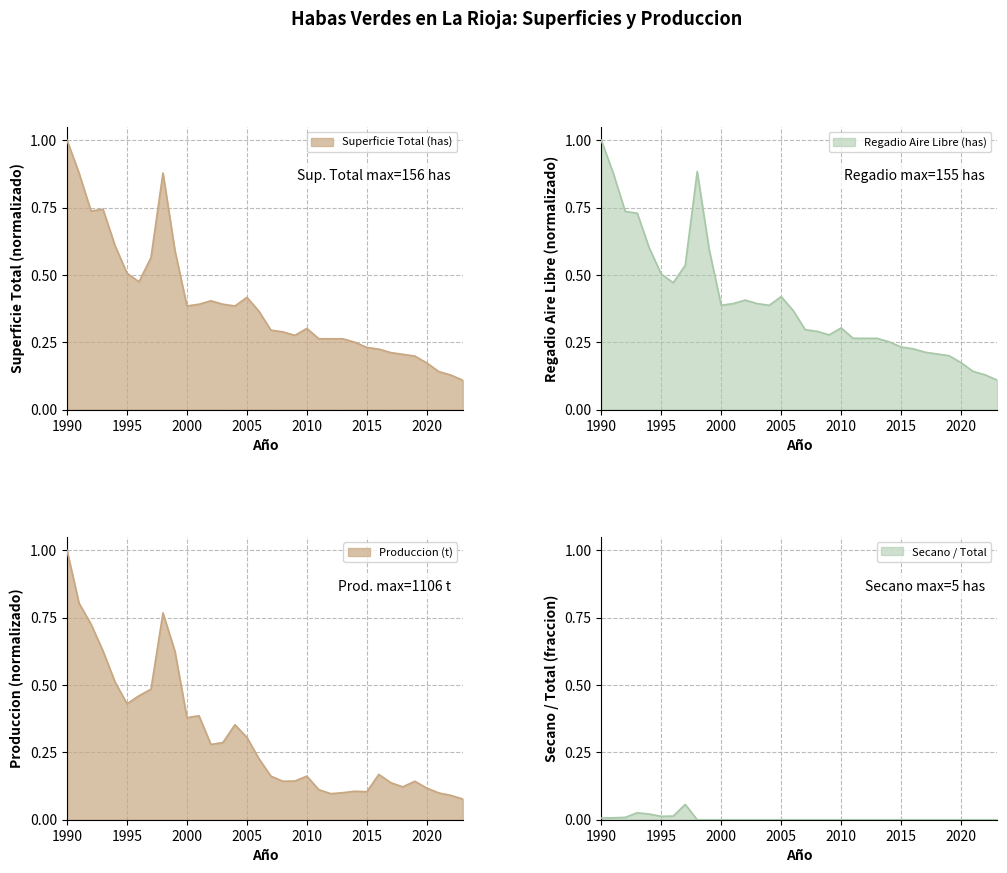

At which category does Secano (has) reach its first local peak?

1993